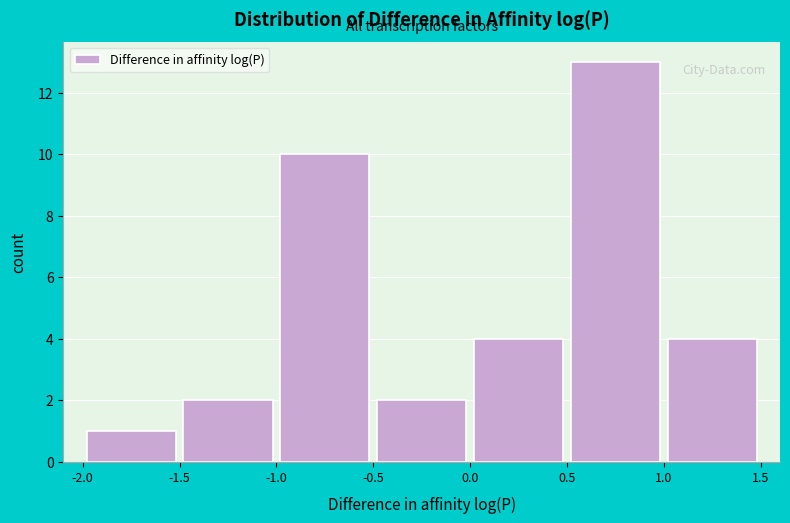

Reading left to right, transcribe this chart: for each bar, give the range it covers on the x-axis and its height. The values are not printed on the chart, so give them approximately, as read against the axis.

-2.0 to -1.5: 1
-1.5 to -1.0: 2
-1.0 to -0.5: 10
-0.5 to 0.0: 2
0.0 to 0.5: 4
0.5 to 1.0: 13
1.0 to 1.5: 4